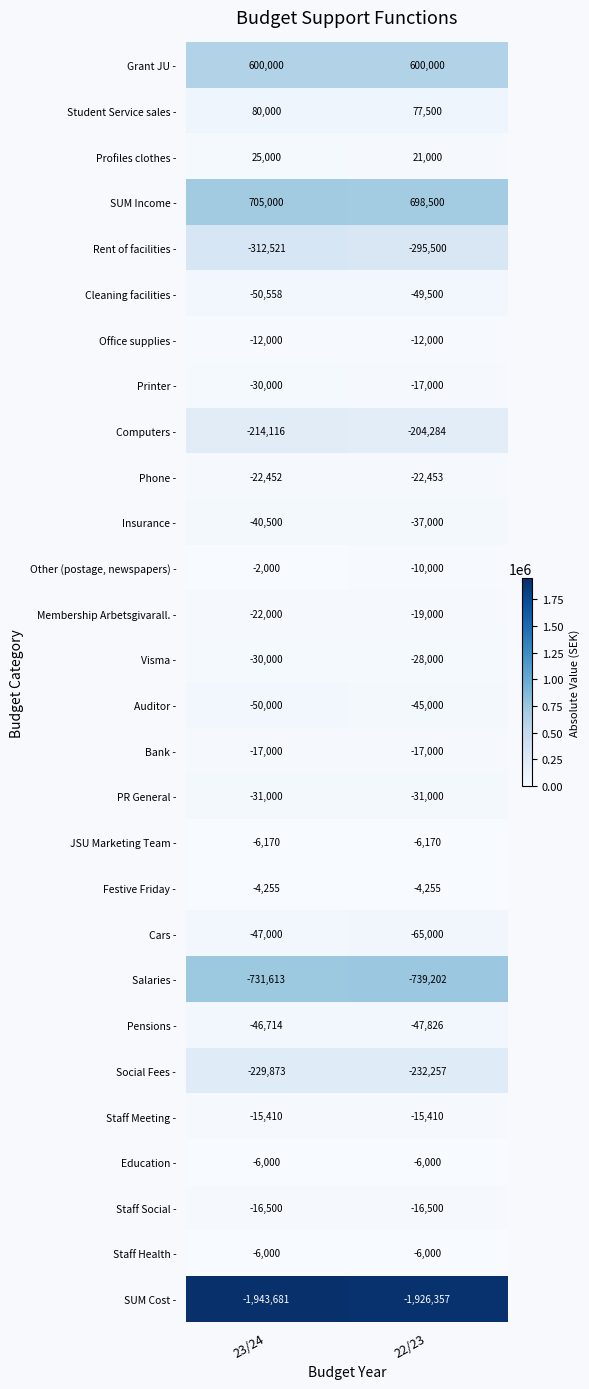

Count the number of categories in the chart.

2